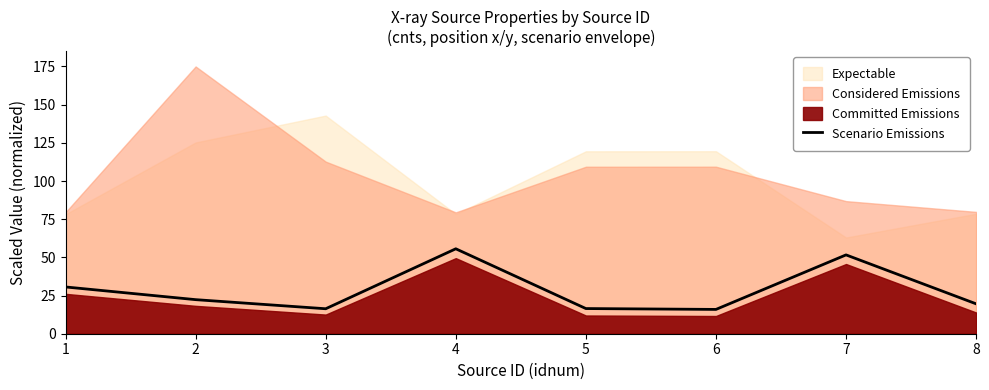

Read the value at 4.

55.6